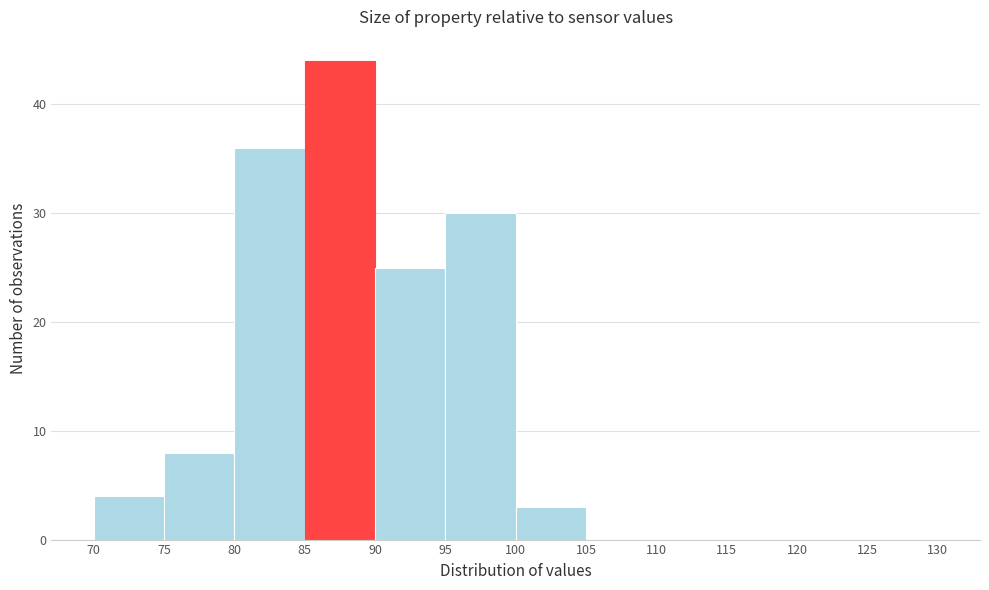

How tall is the bar that spans 85 to 90 on the x-axis? The values are not printed on the chart, so give them approximately, as read against the axis.

44